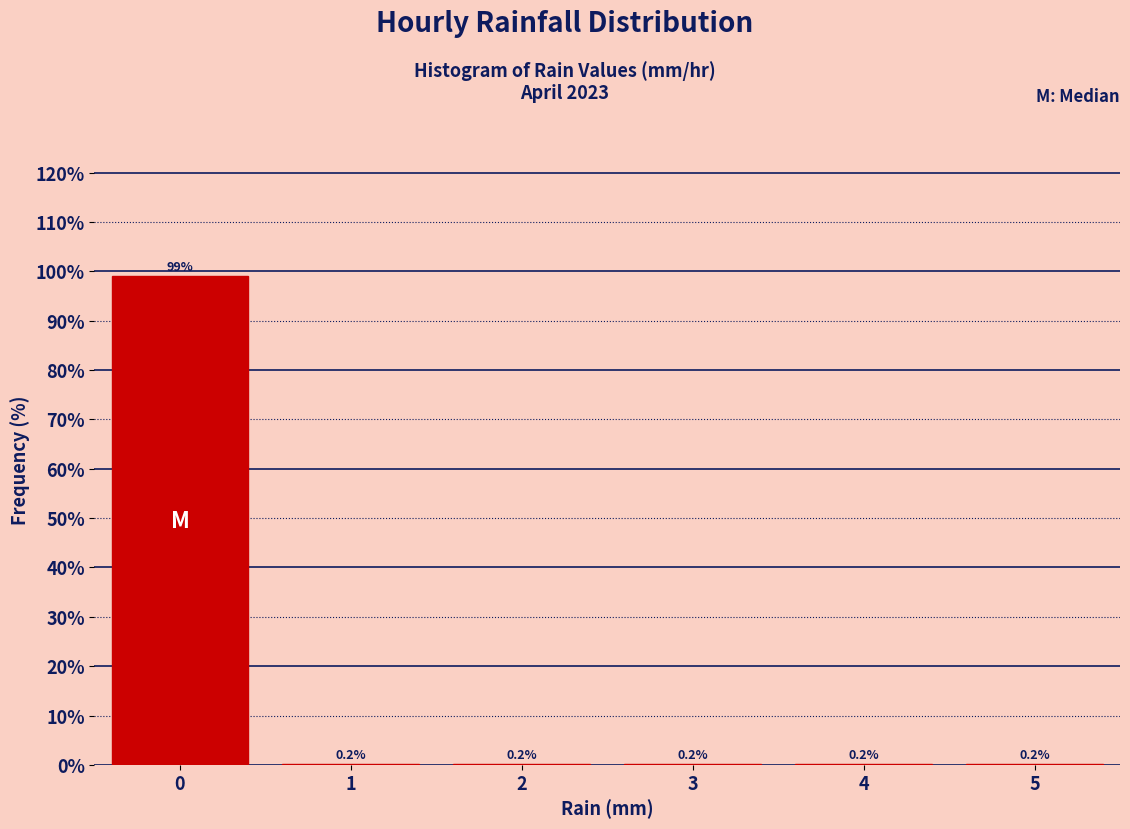

Reading left to right, transcribe this chart: for each bar, give the range it covers on the x-axis and its height.

-0.5 to 0.5: 99.0
0.5 to 1.5: 0.2
1.5 to 2.5: 0.2
2.5 to 3.5: 0.2
3.5 to 4.5: 0.2
4.5 to 5.5: 0.2